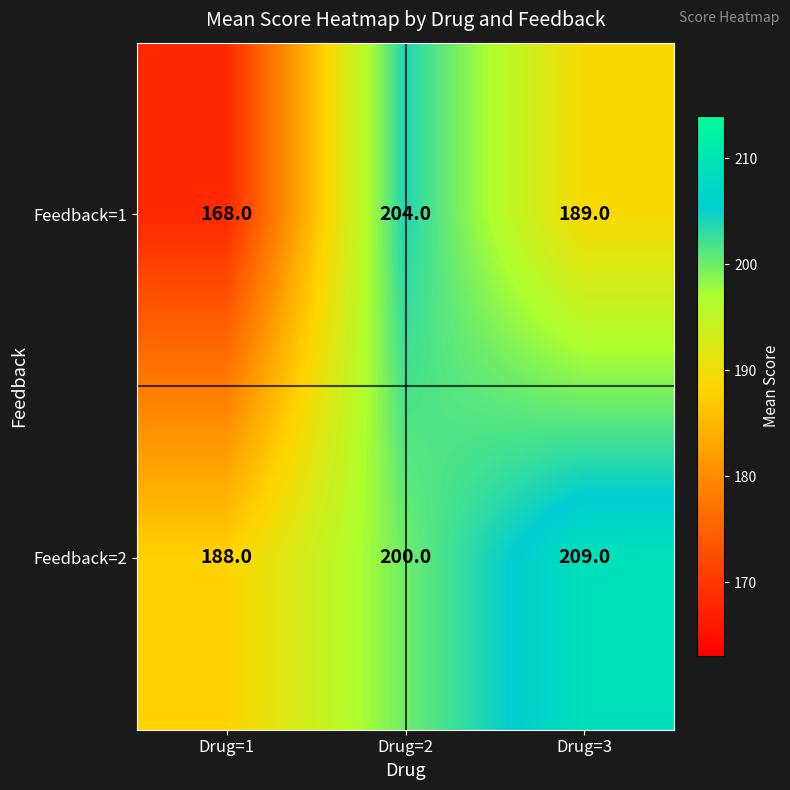

Is it true that Feedback=1 equals 189 at Drug=3?

True